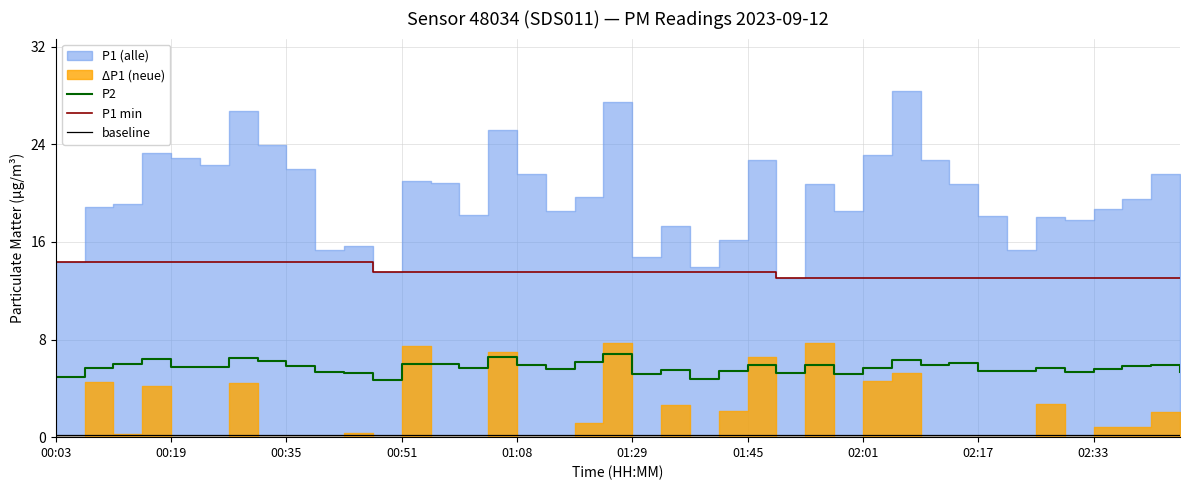

What is the lowest value of the P1 min series?

13.1